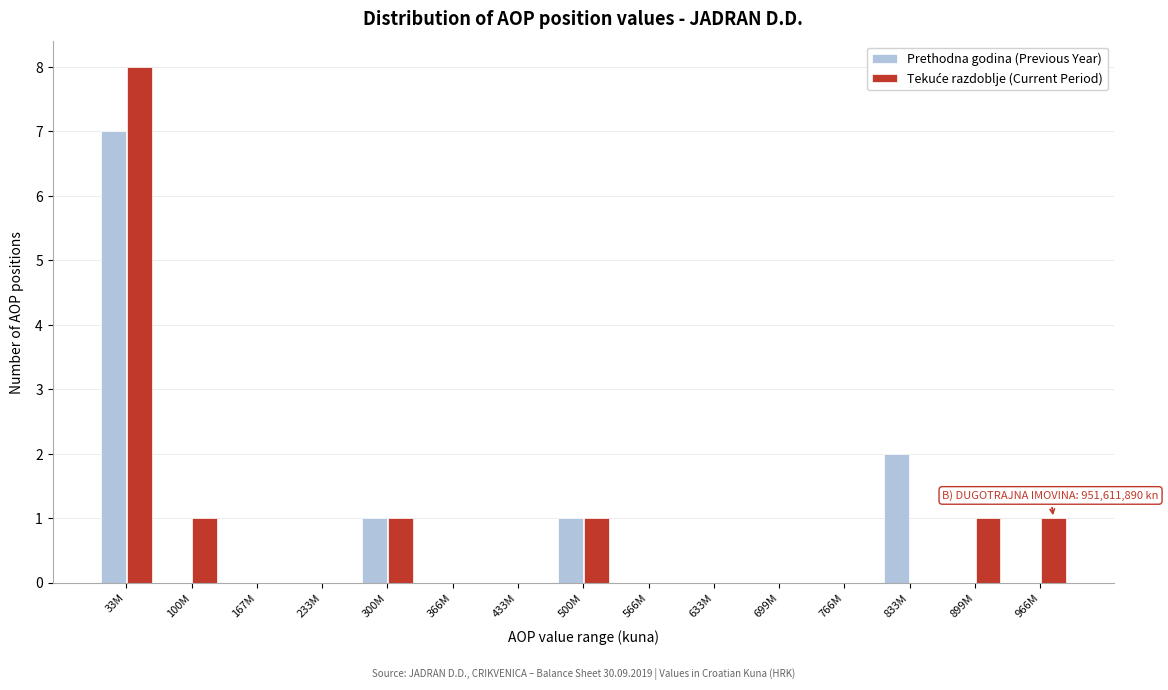

At which label does Prethodna godina (Previous Year) reach its peak?

33M